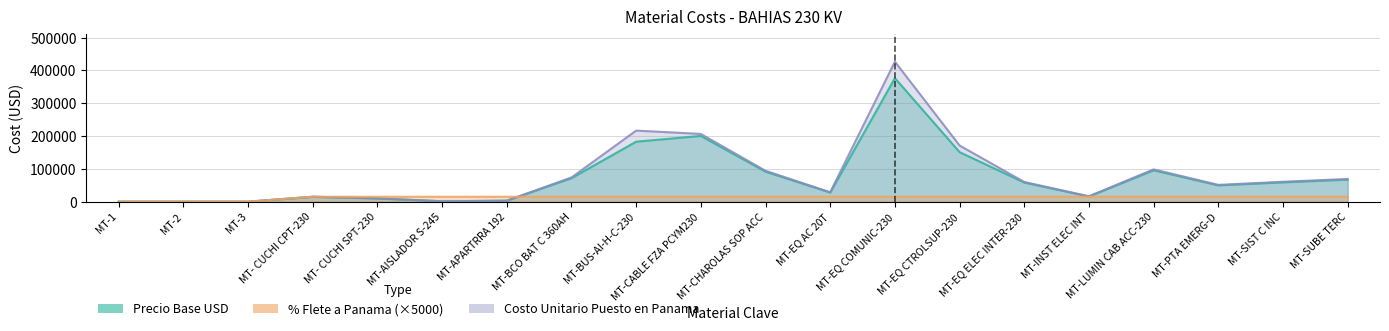

What is the difference between the second highest and minimum values in the % Flete a Panama series?

15000.0